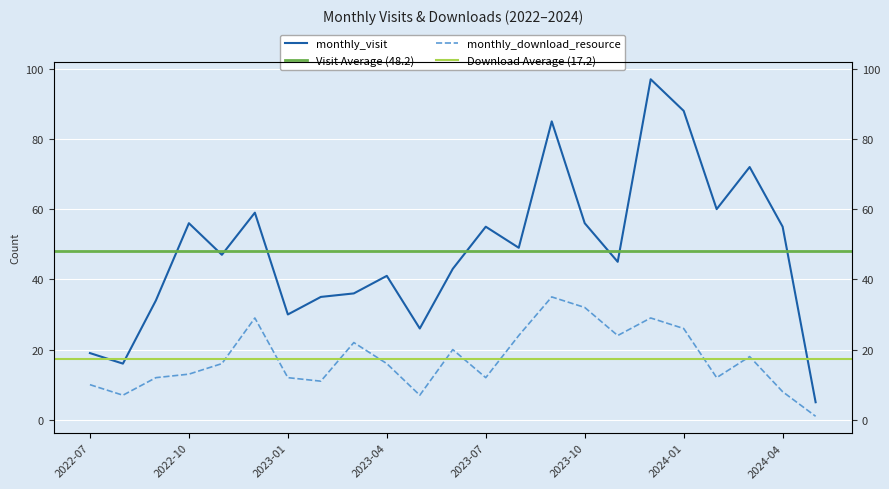

Does the chart display data point markers on the line(s)?

No